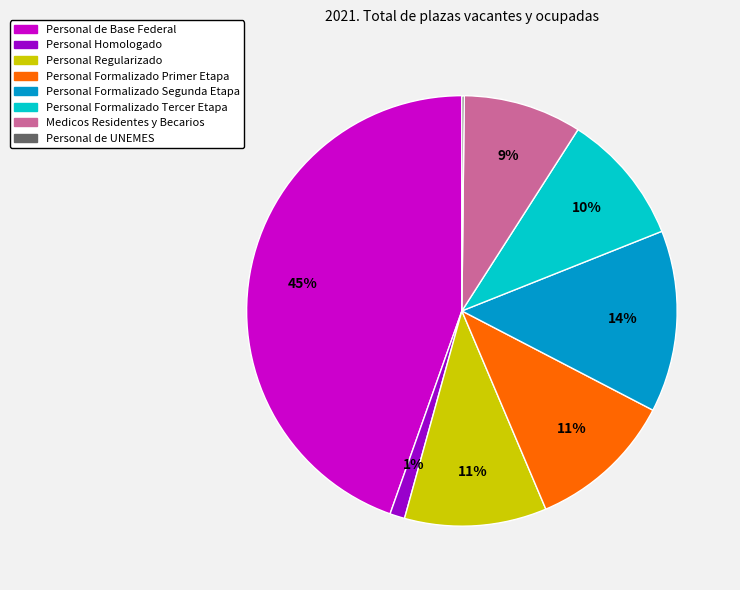

True or false: Personal Formalizado Primer Etapa accounts for 1% of the total.

False